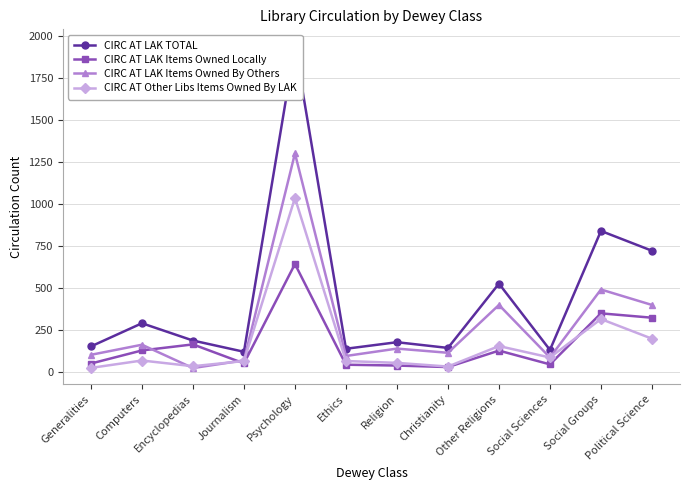

Count the number of data series in this chart.

4